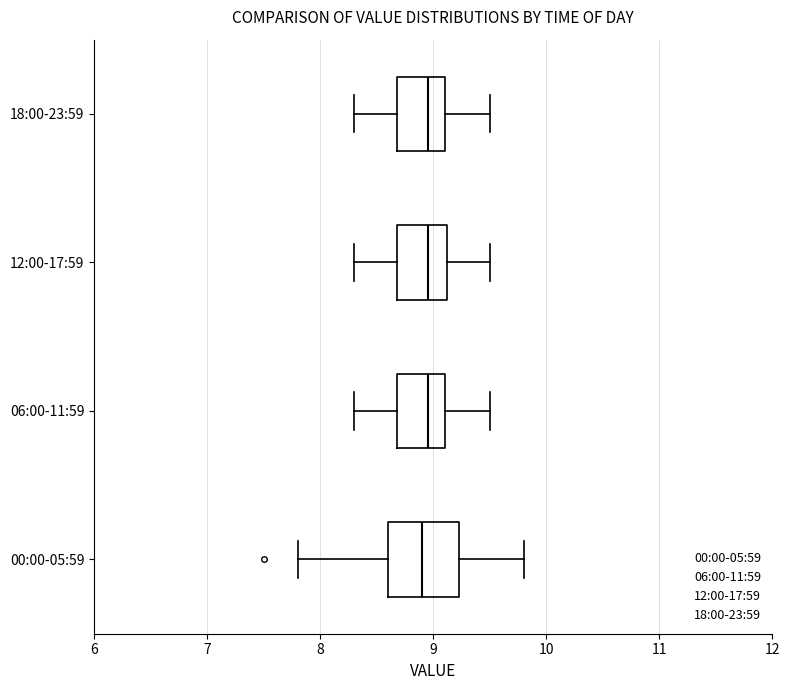

Reading bottom to top, transcribe this box plot: for each box, give where its median line is, the range the box spans, and where its two whiskers end, as read against the x-axis. The values are not printed on the chart, so give them approximately, as read against the axis.

00:00-05:59: median 8.9, box 8.6 to 9.2, whiskers 7.8 to 9.8
06:00-11:59: median 9.0, box 8.7 to 9.1, whiskers 8.3 to 9.5
12:00-17:59: median 9.0, box 8.7 to 9.1, whiskers 8.3 to 9.5
18:00-23:59: median 9.0, box 8.7 to 9.1, whiskers 8.3 to 9.5